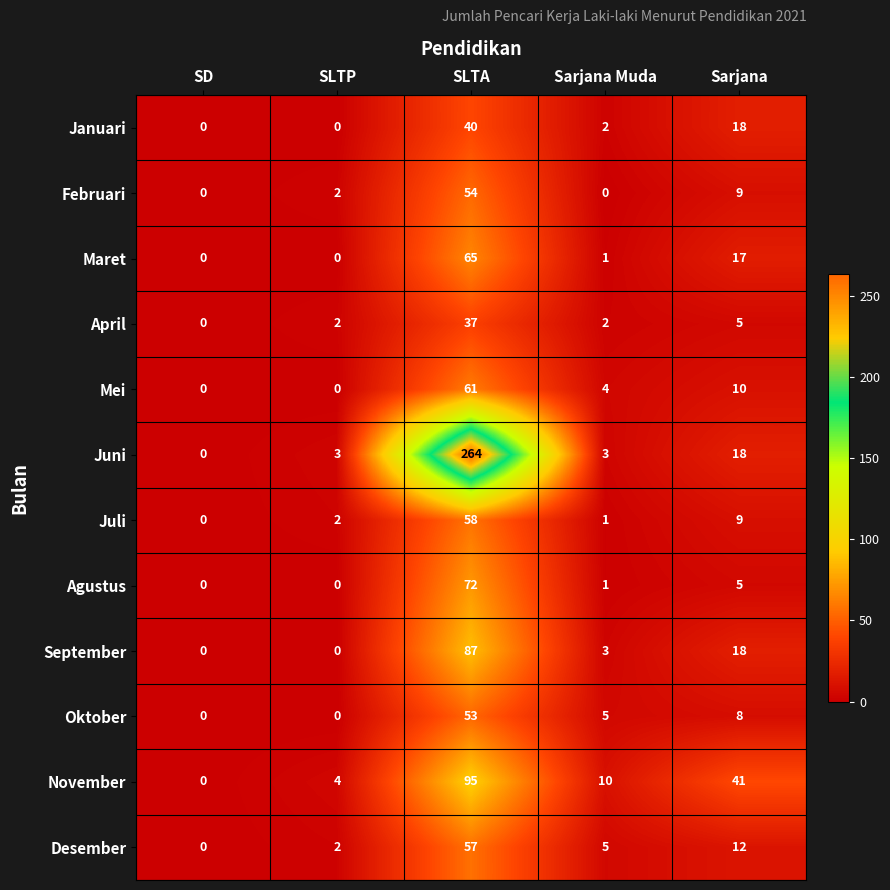

The value of Februari at Sarjana Muda is 0. True or false?

True